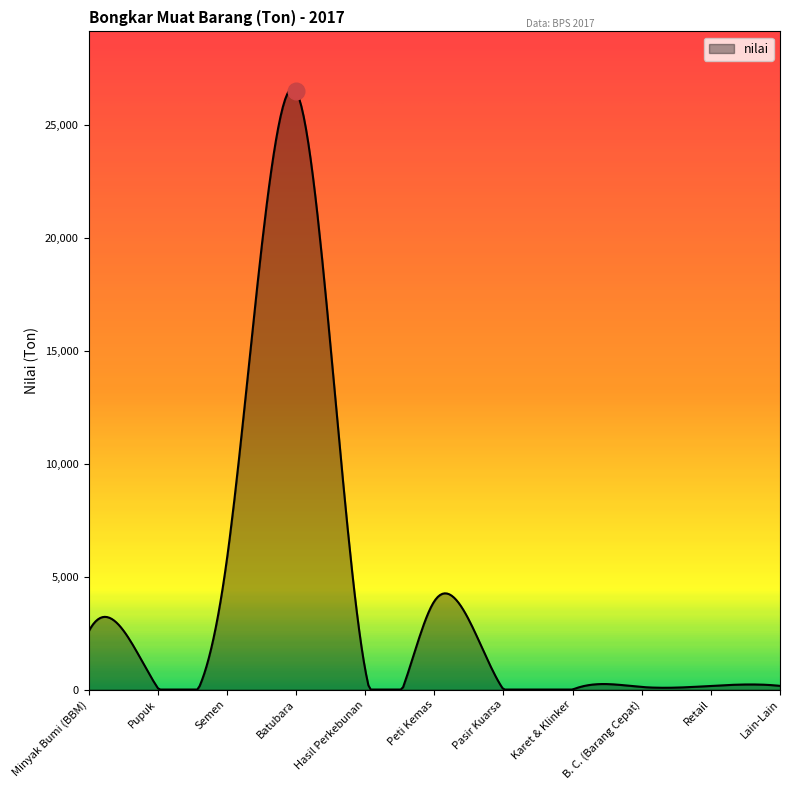

What is the difference between the maximum and minimum values?

26616.9